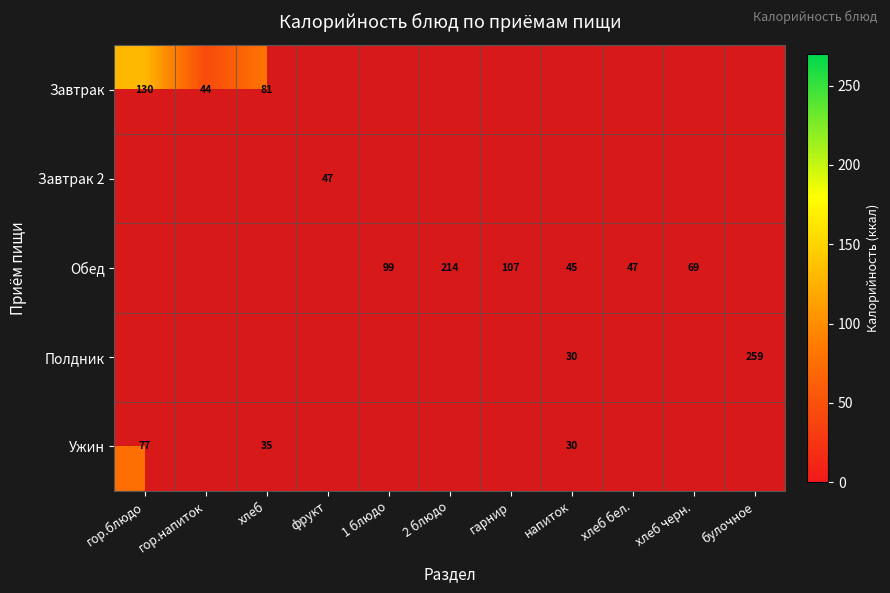

What is the sum of all Завтрак 2 values?

47.0